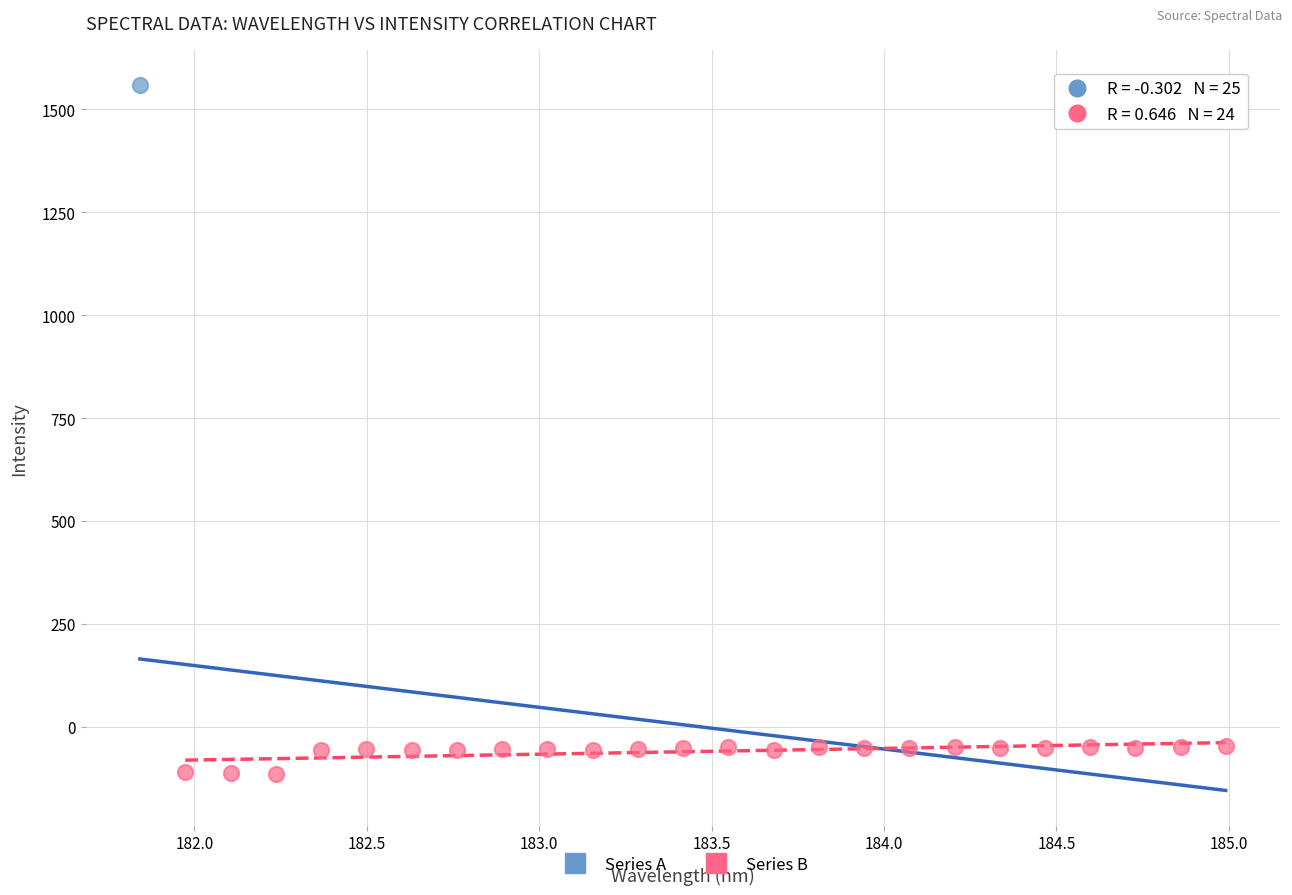

What are all the series names shown in the legend?

Series A, Series B